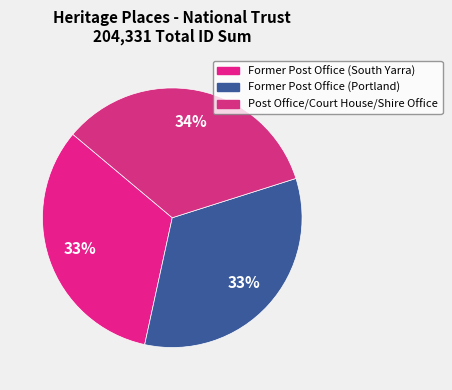

Is Post Office/Court House/Shire Office the majority of the pie?

No